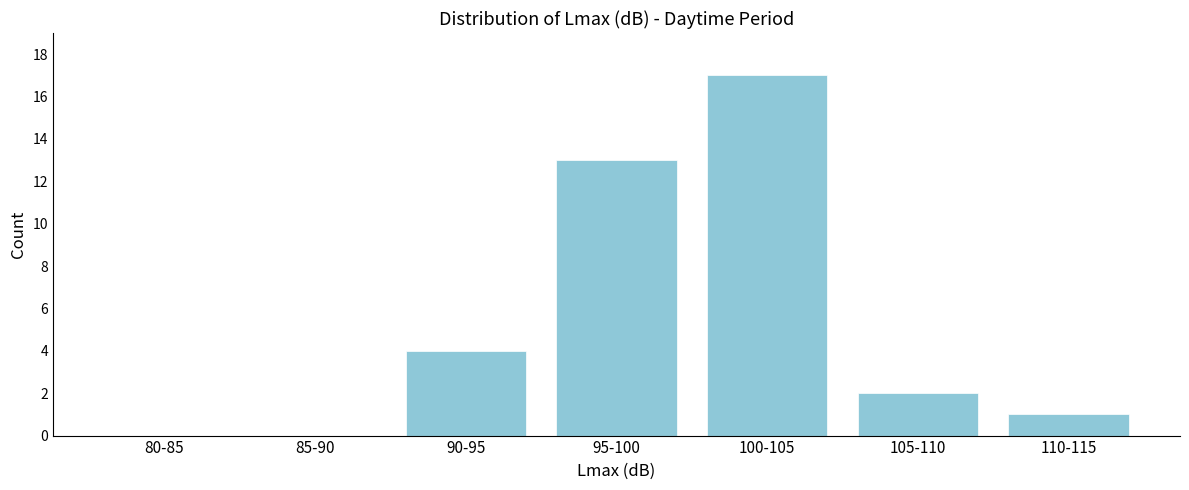

Reading left to right, list all the values displayed in this chart.

80-85=0	85-90=0	90-95=4	95-100=13	100-105=17	105-110=2	110-115=1